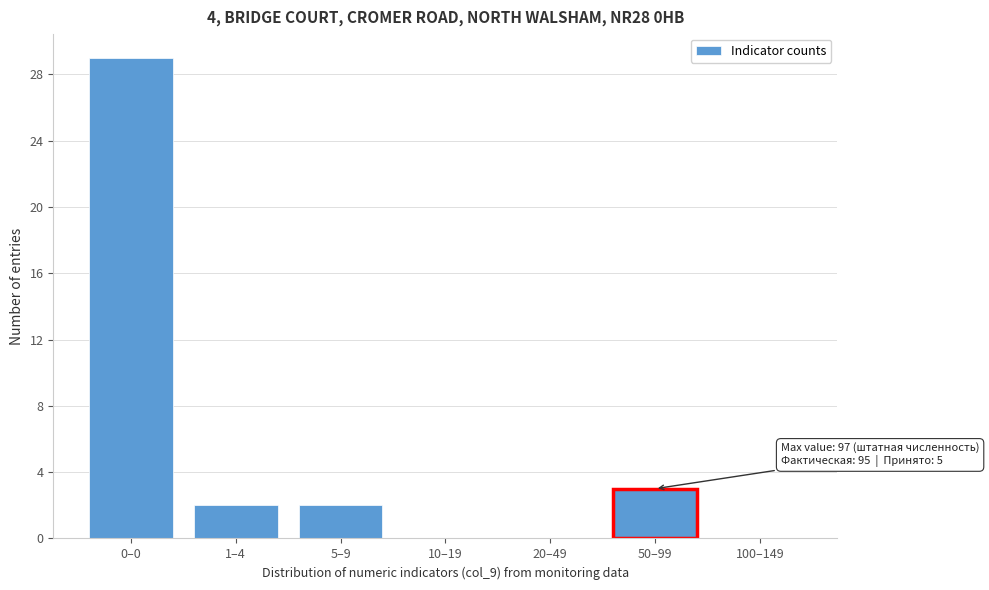

Reading left to right, transcribe all the data shown in this chart.

0–0=29	1–4=2	5–9=2	10–19=0	20–49=0	50–99=3	100–149=0